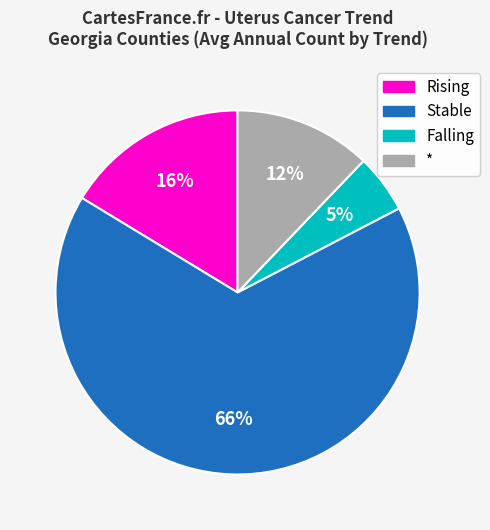

Count the number of slices in the pie.

4